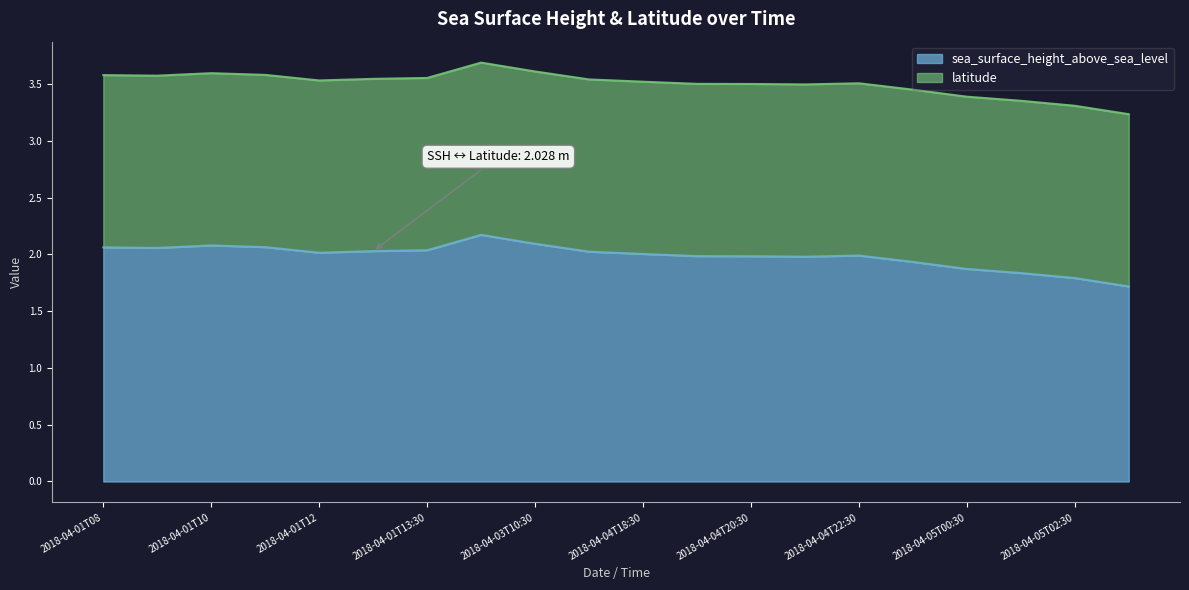

What is the label of the 16th point from the right?

2018-04-01T12